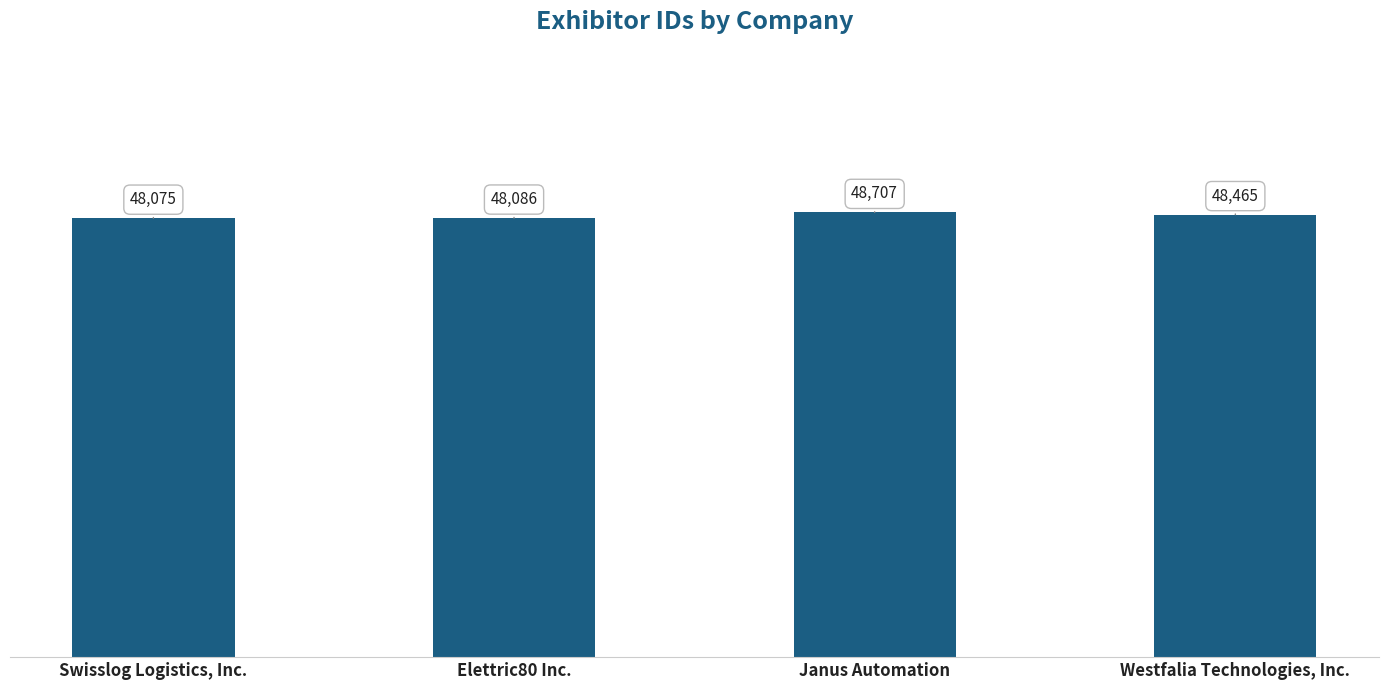

Reading right to left, what are all the values shown in this chart?

Westfalia Technologies, Inc.=48465	Janus Automation=48707	Elettric80 Inc.=48086	Swisslog Logistics, Inc.=48075